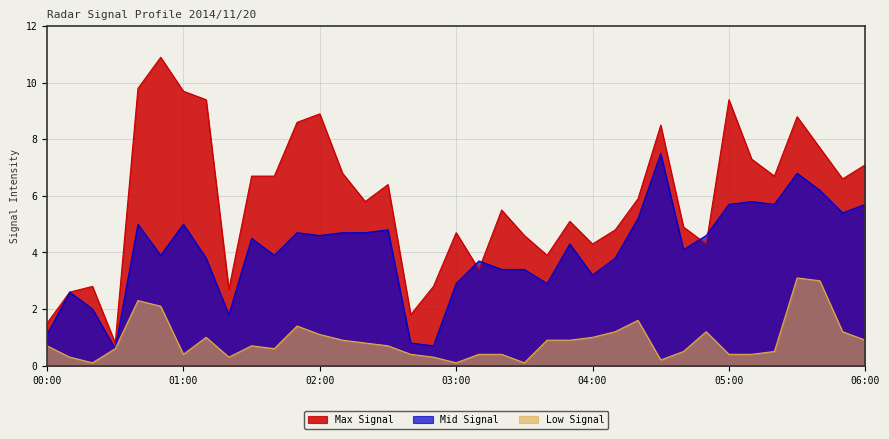

True or false: Mid Signal and Low Signal cross at least once.

False